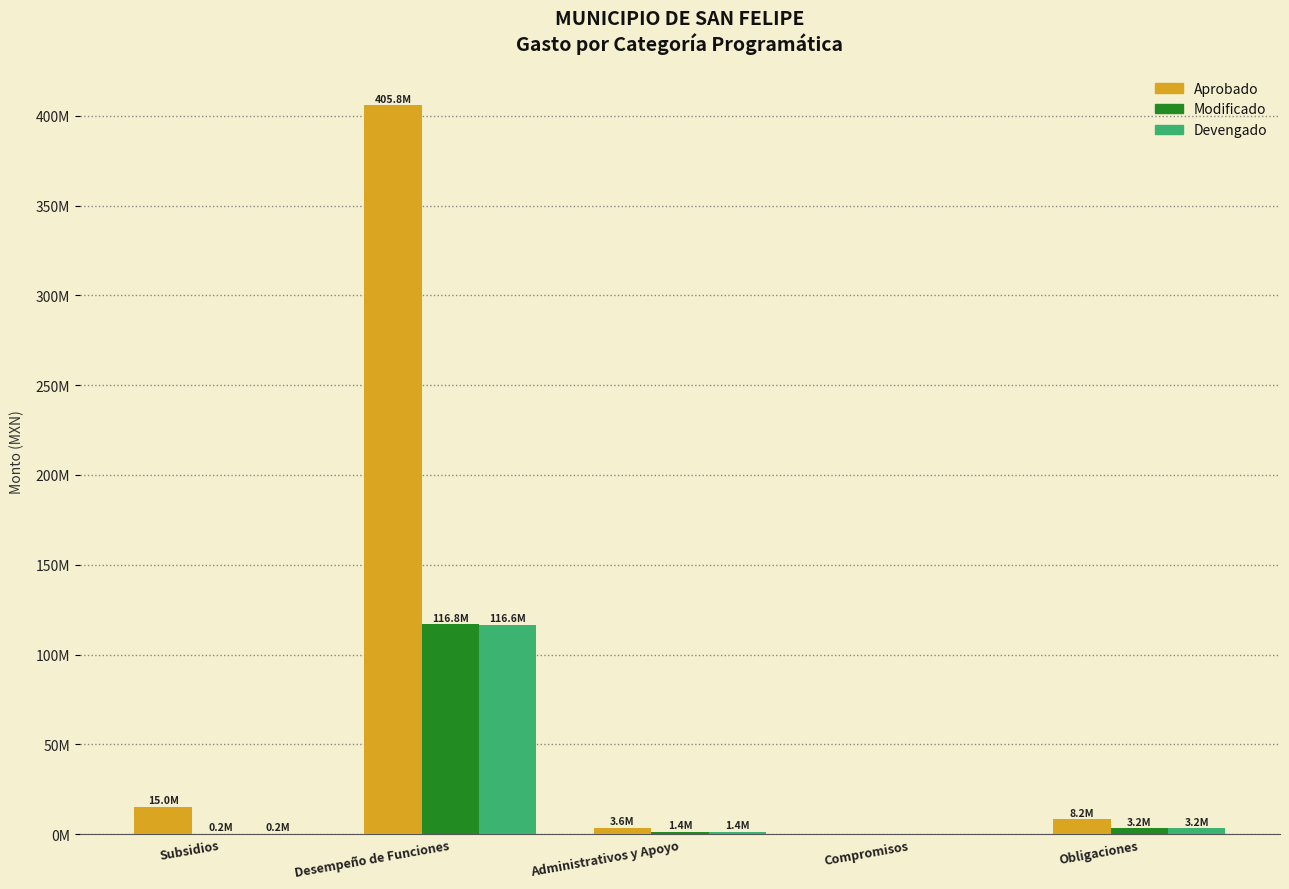

What are all the series names shown in the legend?

Aprobado, Modificado, Devengado